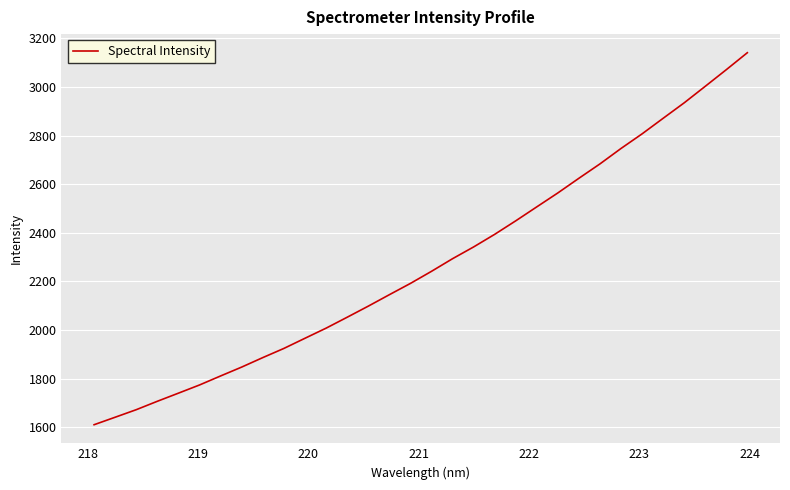

What is the maximum value shown in the chart?

3140.6